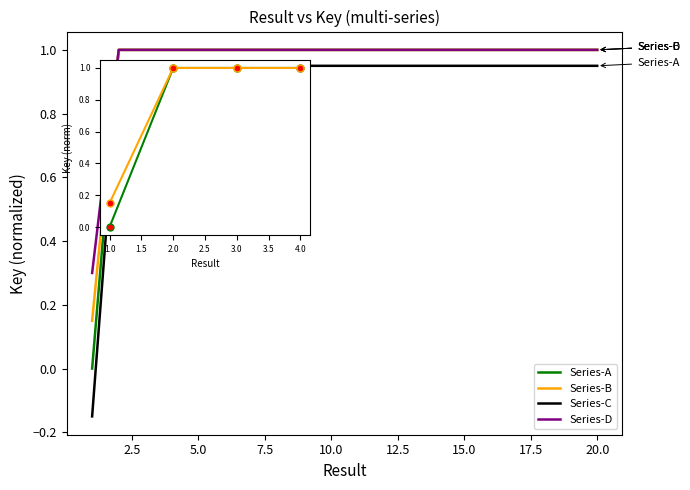

Is it true that the value at 18 is 0.7?

False